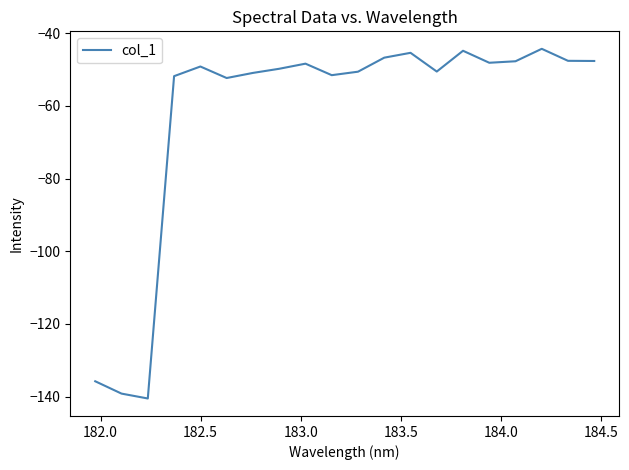

What is the maximum value shown in the chart?

-44.3